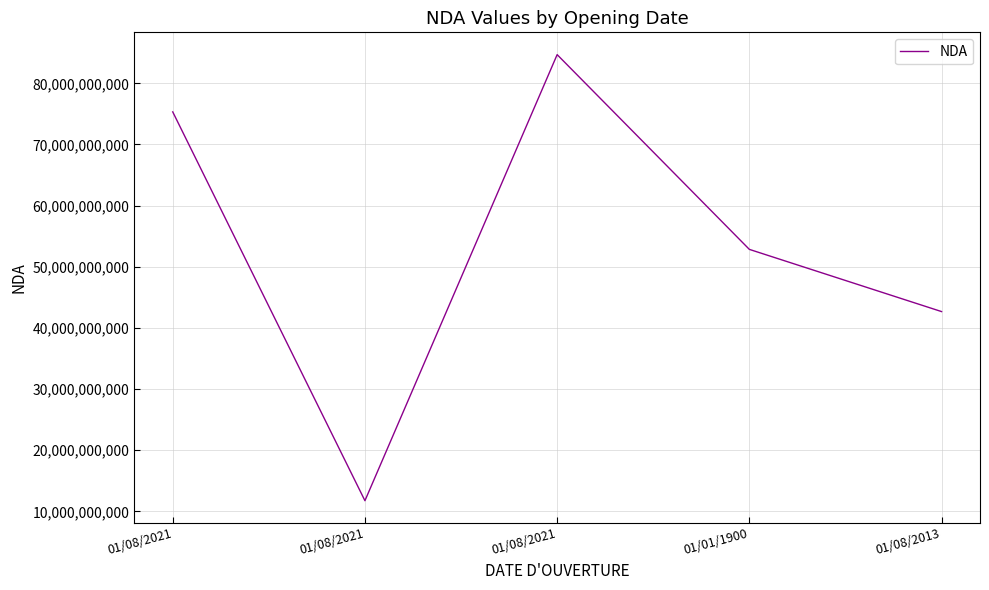

How many interior local peaks (higher than both neighbors) does the data have?

1